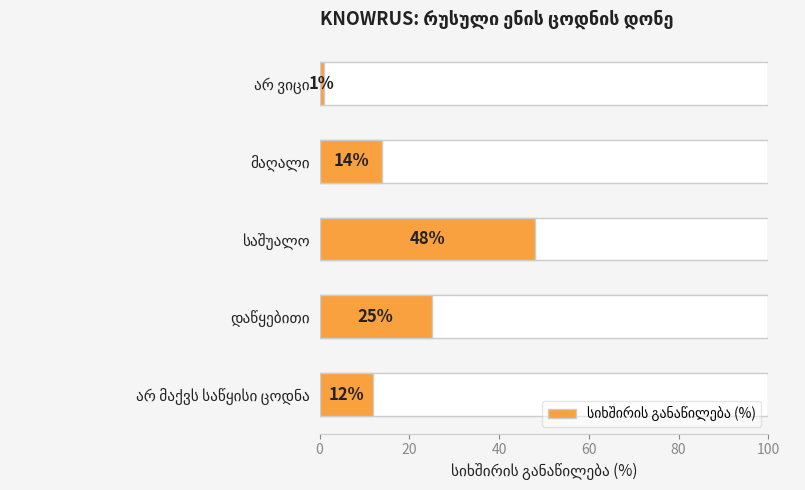

What is the smallest value displayed?

1